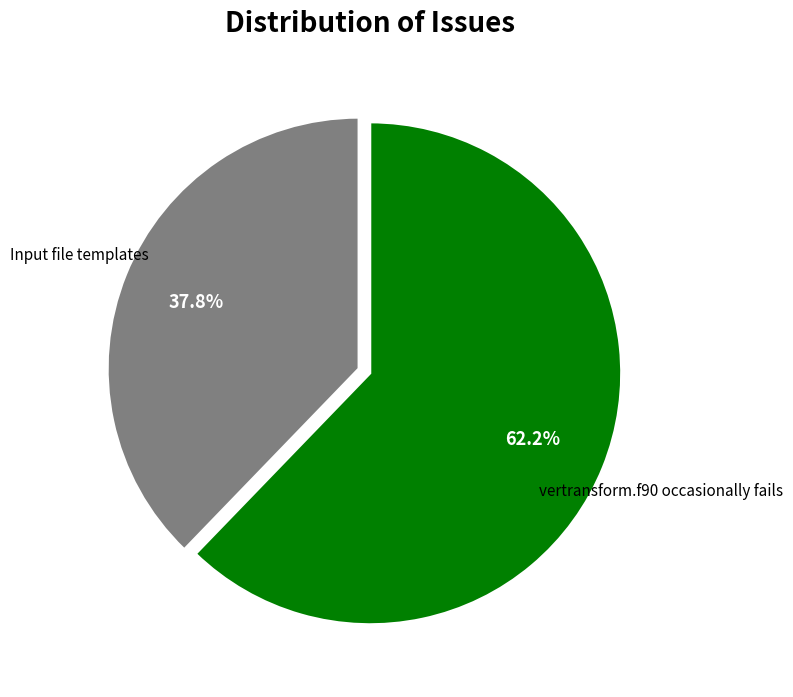

To the nearest percent, what is the difference between the largest and smallest slice percentages?

24%